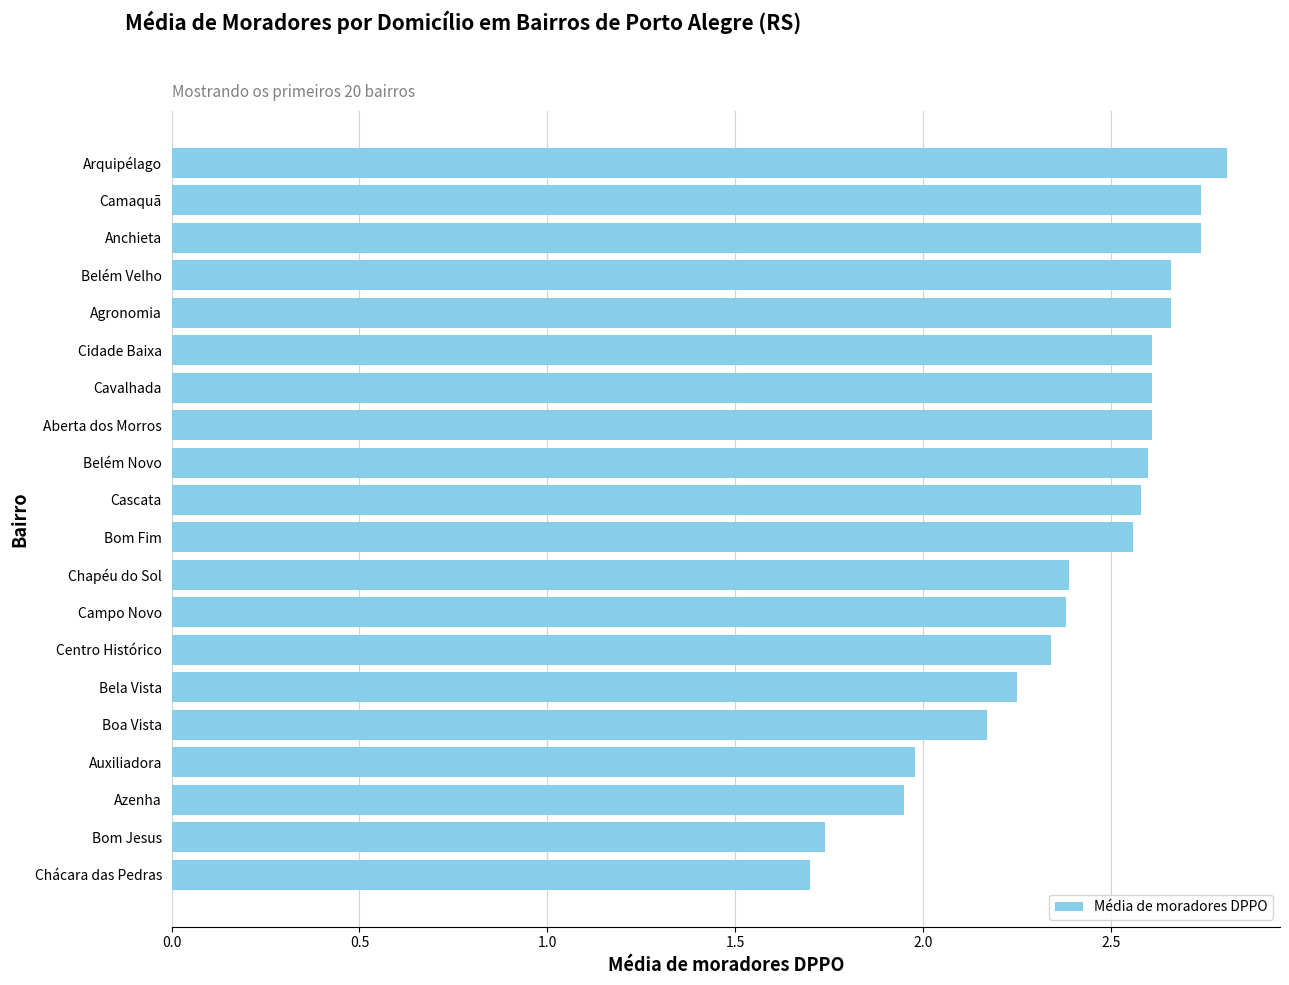

What is the change in value from Chácara das Pedras to Bom Fim?

+0.9